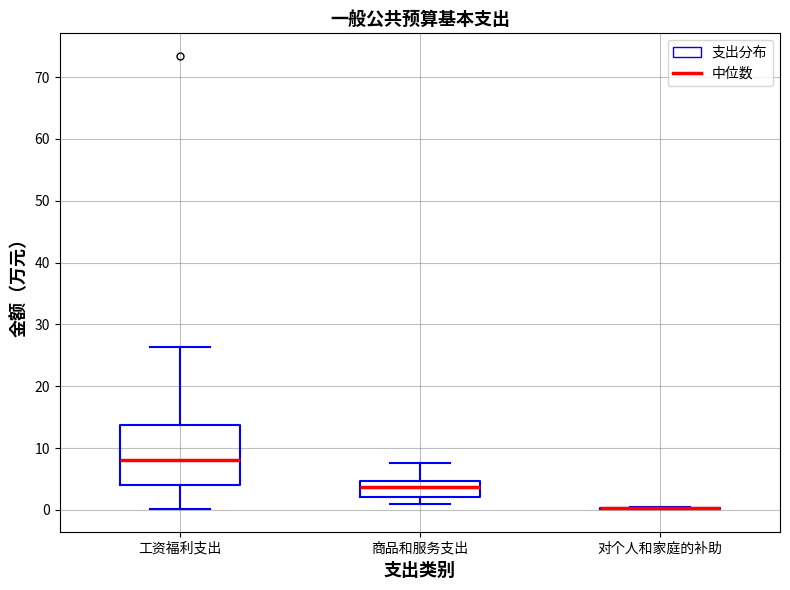

Reading left to right, transcribe this box plot: for each box, give where its median line is, the range the box spans, and where its two whiskers end, as read against the y-axis. The values are not printed on the chart, so give them approximately, as read against the axis.

工资福利支出: median 8, box 4 to 14, whiskers 0 to 26
商品和服务支出: median 4, box 2 to 5, whiskers 1 to 8
对个人和家庭的补助: box collapsed to a line at 0, whiskers 0 to 1